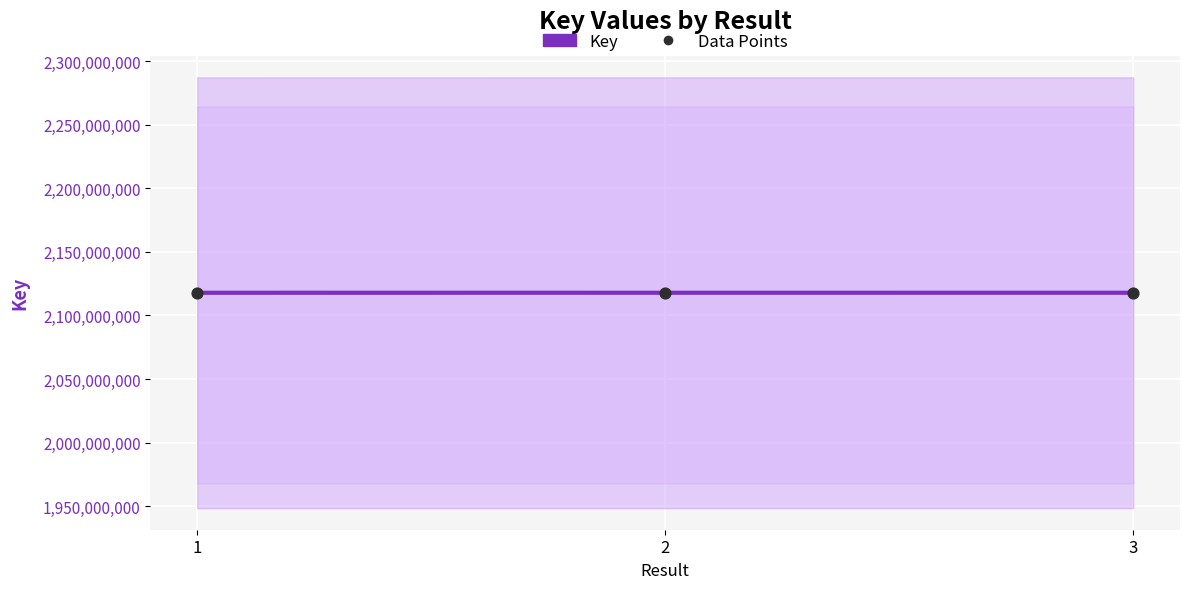

Which series has the largest Y range (max minus min)?

Key